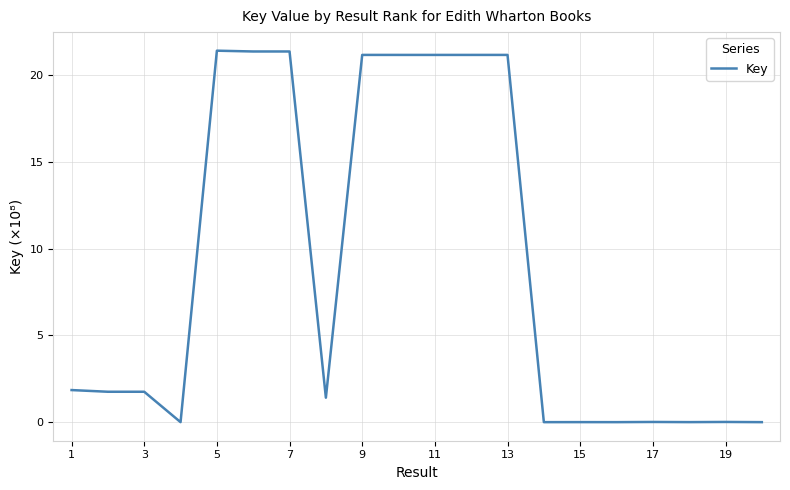

Is this an area chart (filled region under the line)?

No